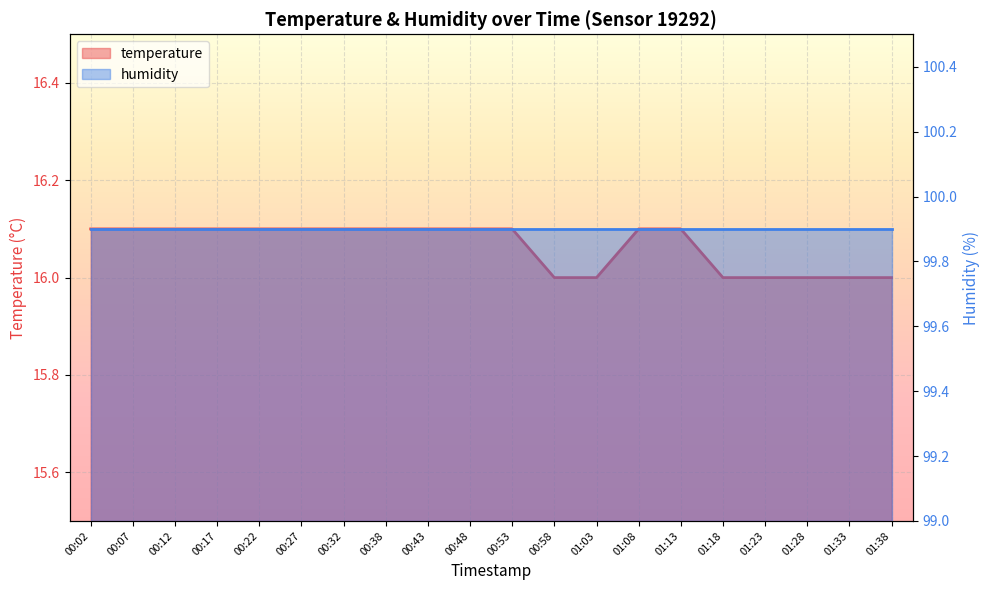

Does the chart display data point markers on the line(s)?

No